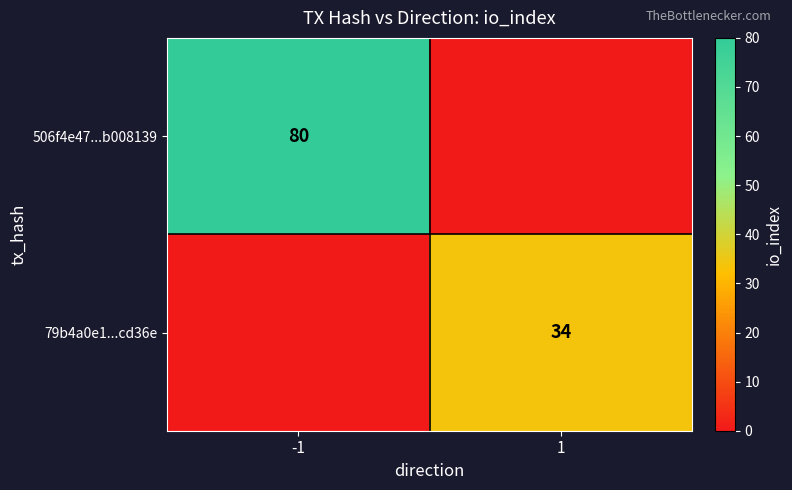

The 506f4e47...b008139 series shows 80 at -1. True or false?

True